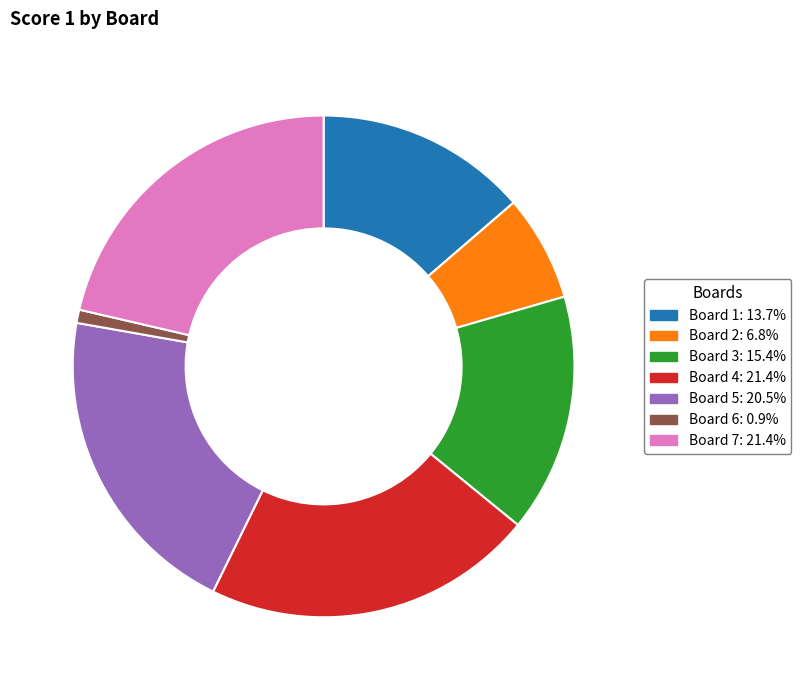

Is there any slice that represents more than half of the pie?

No